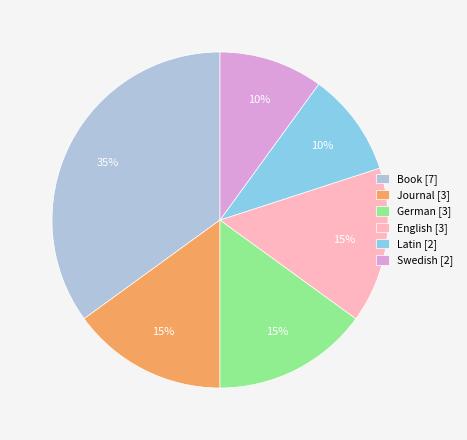

Is there any slice that represents more than half of the pie?

No